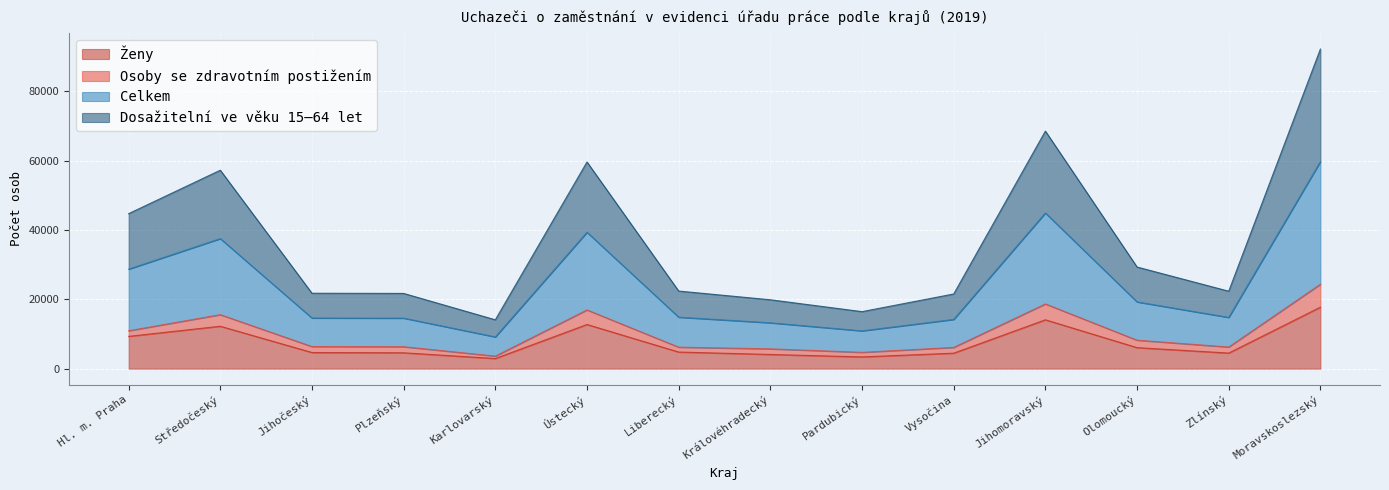

Which series has the largest total across all categories?

Celkem